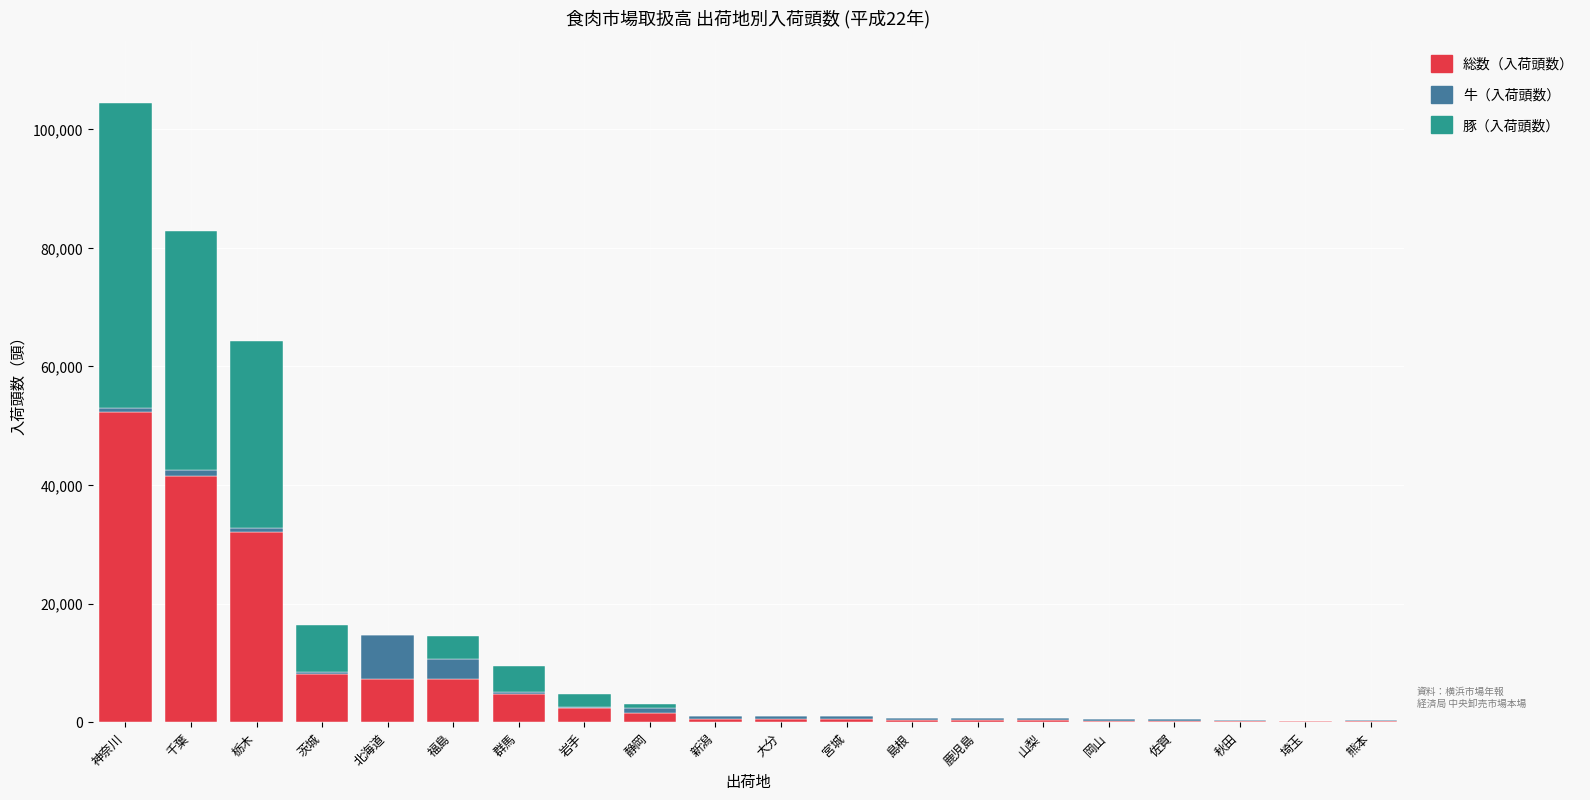

Which category has the highest value in the 総数（入荷頭数） series?

神奈川